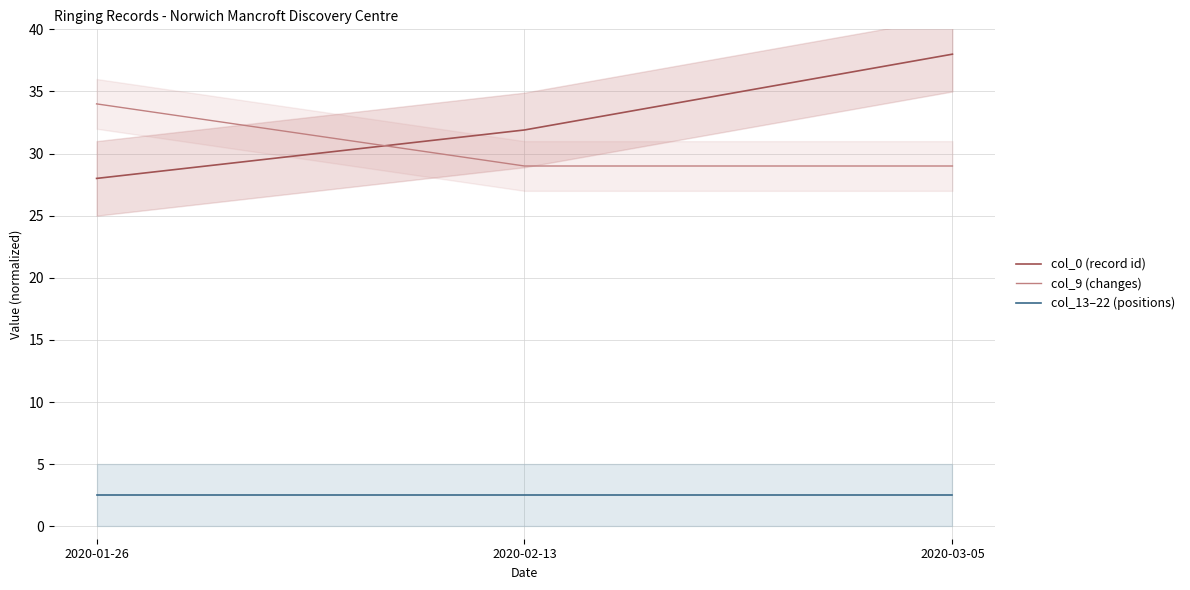

Where is col_0 (record id) nearest to the value 33?

2020-02-13